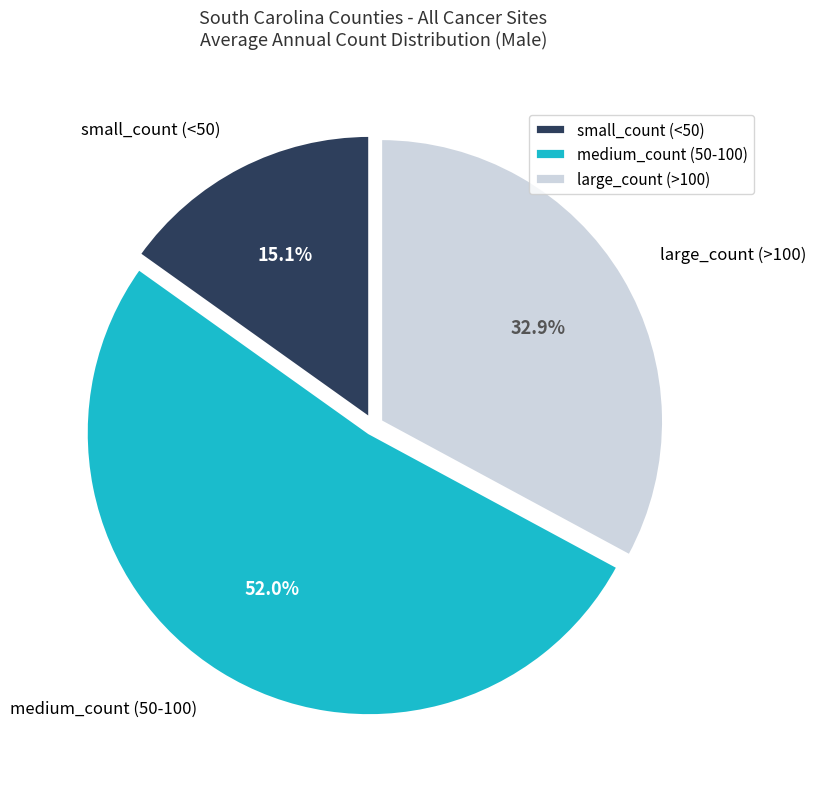

What is the total percentage of medium_count (50-100) and small_count (<50)?

67.1%